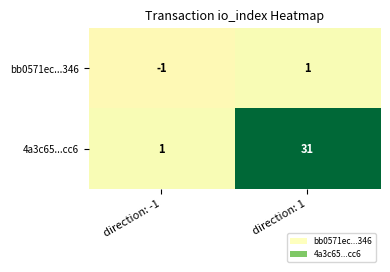

Reading right to left, transcribe all the data shown in this chart.

bb0571ec...346: direction: 1=1	direction: -1=-1
4a3c65...cc6: direction: 1=31	direction: -1=1